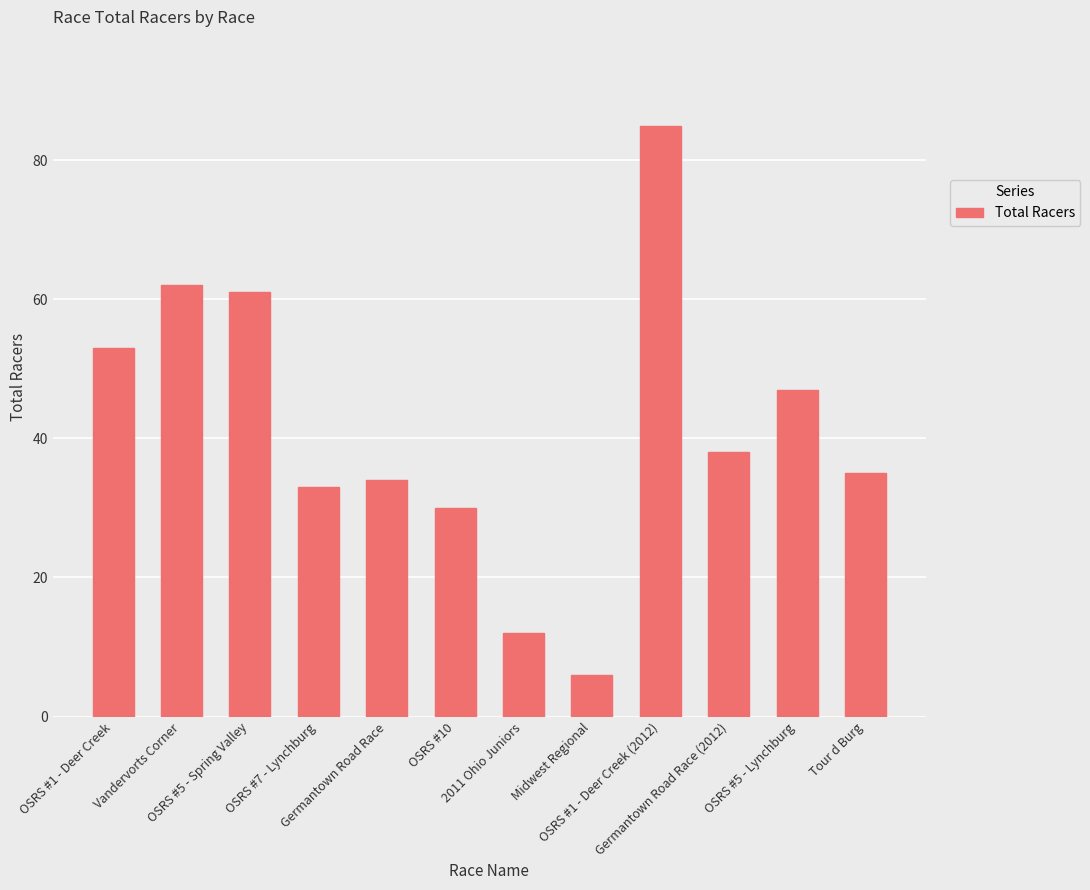

What is the value of the 2nd bar from the left?

62